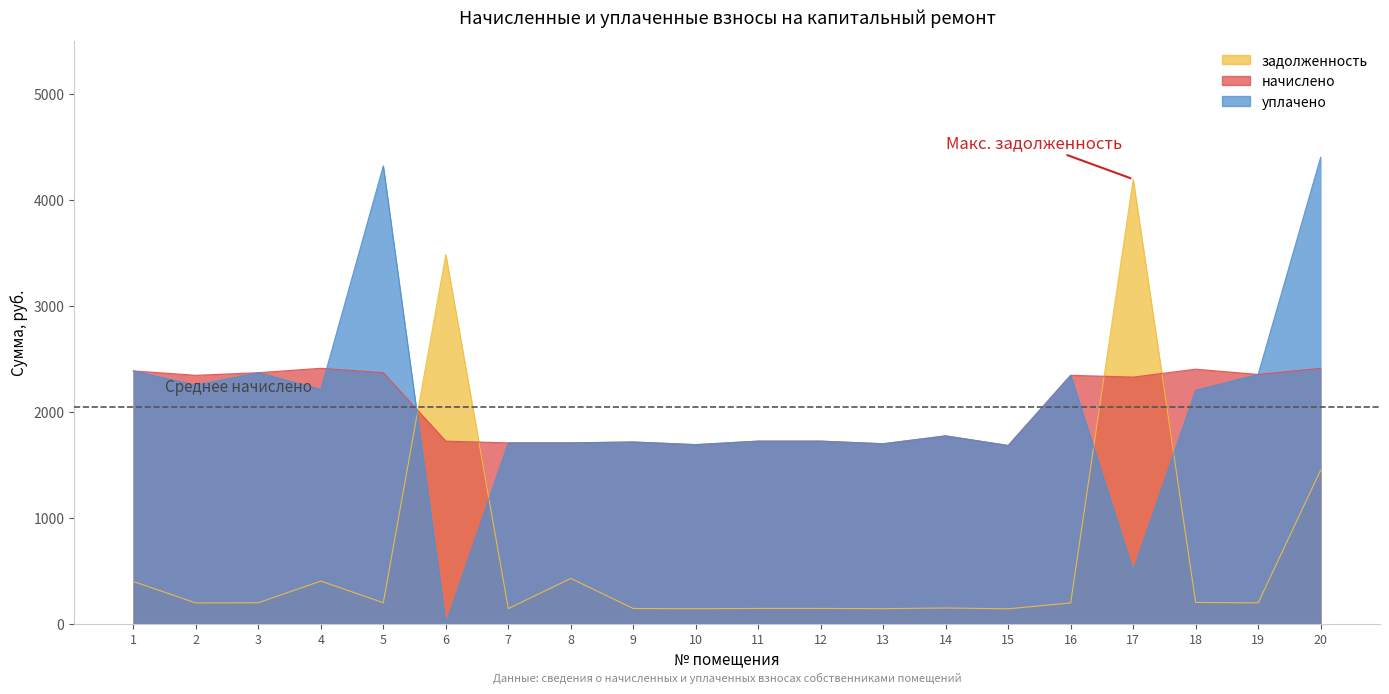

True or false: задолженность has a value of 140.8 at 10.

True